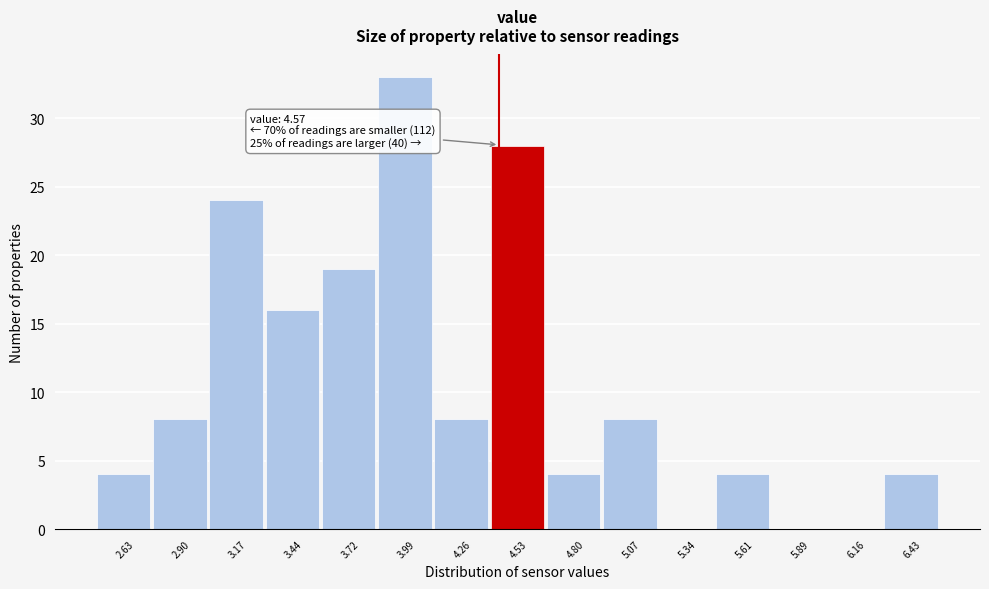

Reading right to left, what are all the values shown in this chart?

6.43=4	6.16=0	5.89=0	5.61=4	5.34=0	5.07=8	4.80=4	4.53=28	4.26=8	3.99=33	3.72=19	3.44=16	3.17=24	2.90=8	2.63=4